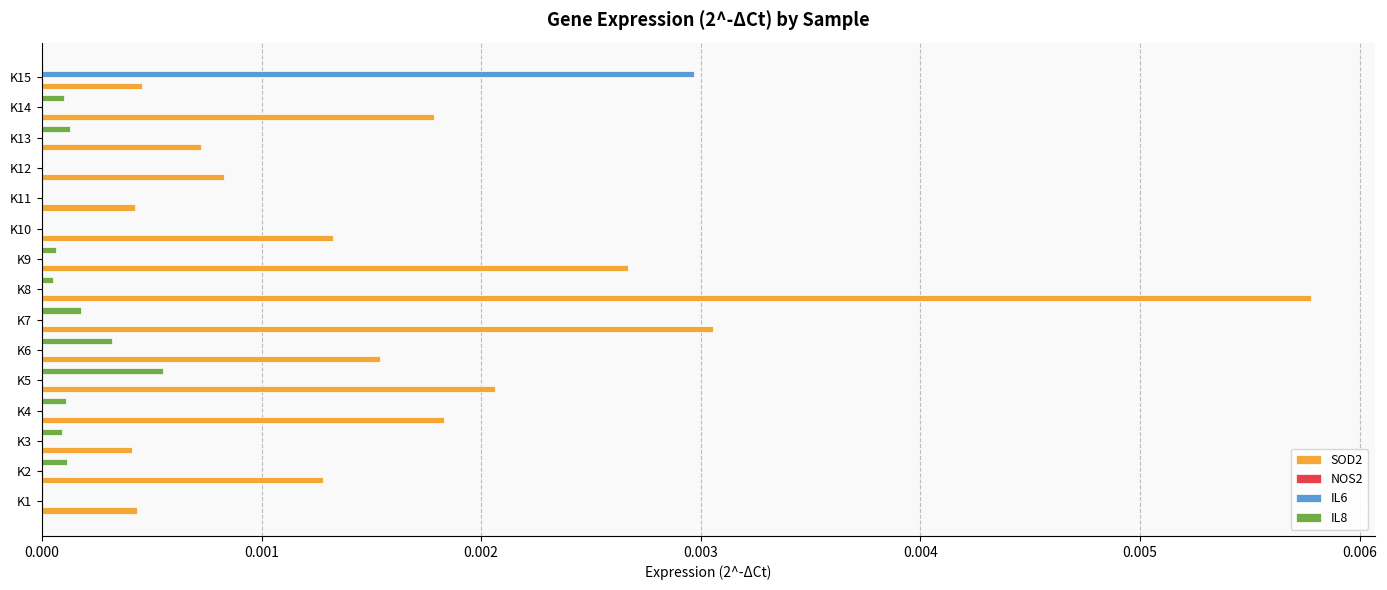

Is it true that IL8 equals 0.0 at K12?

True